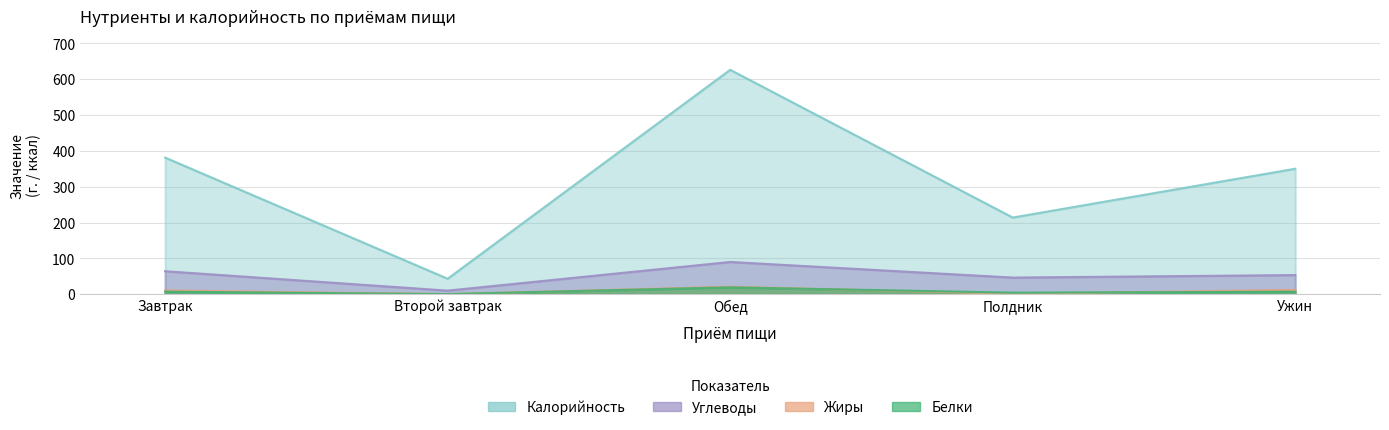

Reading right to left, extract all data points from this chart.

Белки: 7.1	4.4	19.3	0.5	7.2
Жиры: 12.0	1.2	20.9	0.1	10.6
Углеводы: 53.5	46.5	90.1	10.1	64.3
Калорийность: 350.2	214.0	626.3	43.3	381.3